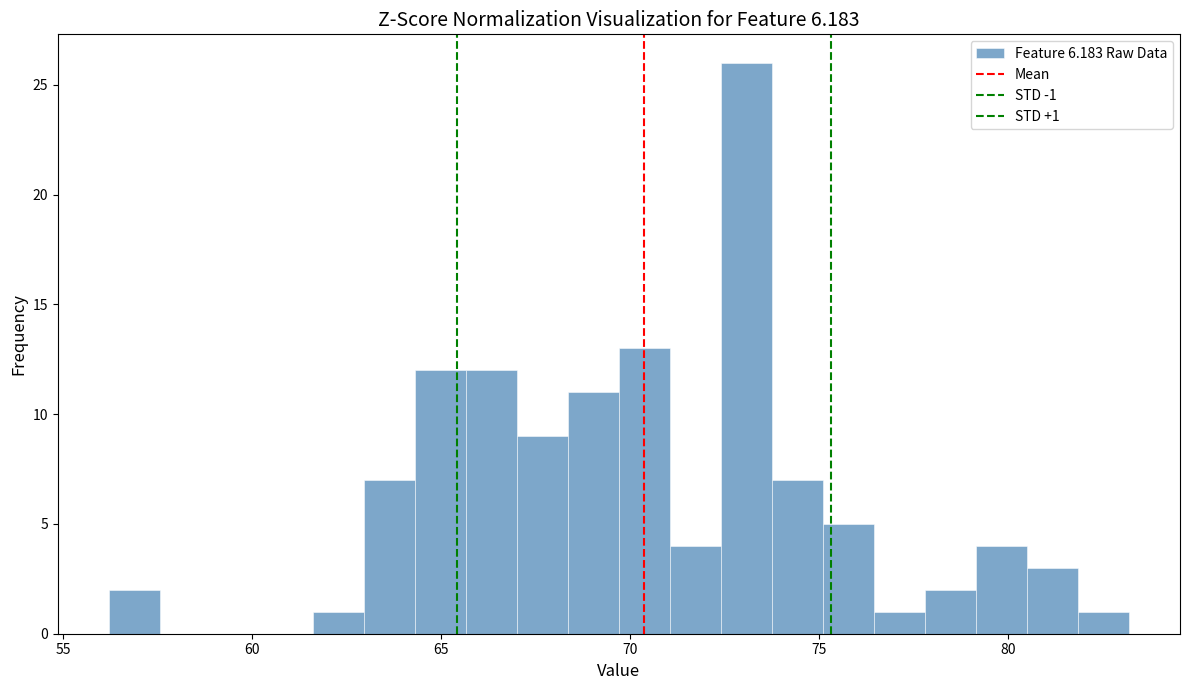

Around what value on the x-axis is the tallest bar? Give the approximate position of its centre, as read against the axis.

73.0